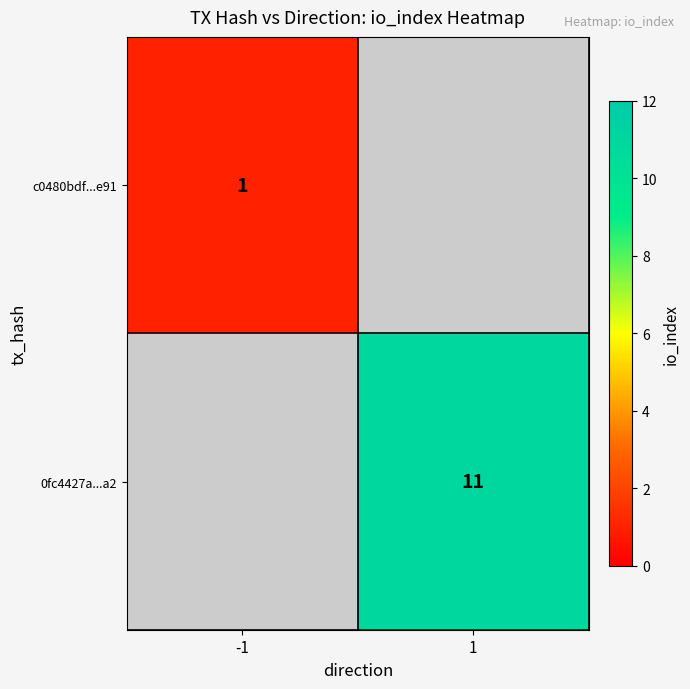

Is it true that c0480bdf...e91 equals 1 at -1?

True